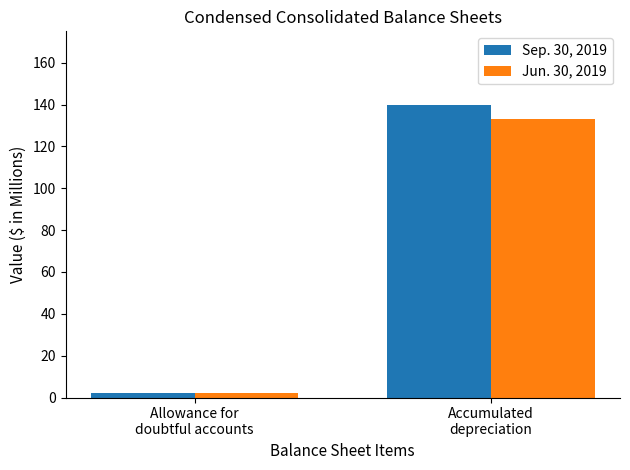

What position from the left is Allowance for
doubtful accounts?

1